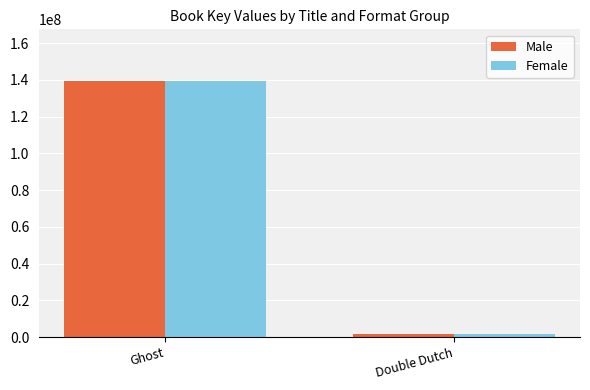

Reading right to left, list all the values displayed in this chart.

Male: Double Dutch=1908058	Ghost=139631199
Female: Double Dutch=1908058	Ghost=139631199